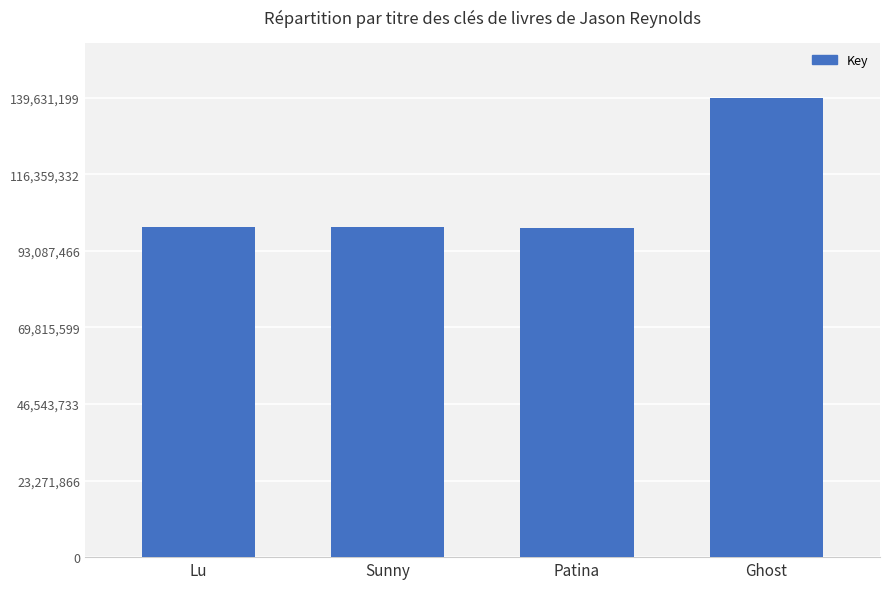

What is the greatest value displayed?

139631199